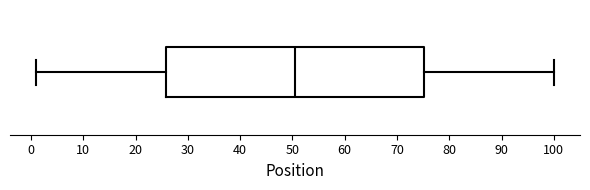

Where does the right whisker of the box end on the x-axis? The values are not printed on the chart, so give them approximately, as read against the axis.

100